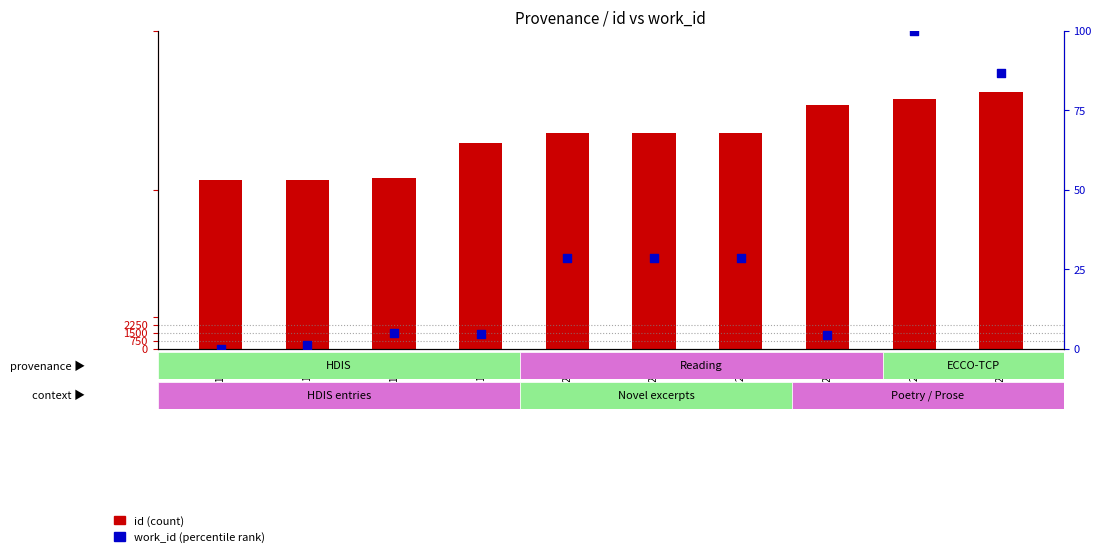

Which series reaches the minimum Y coordinate?

work_id (percentile rank)